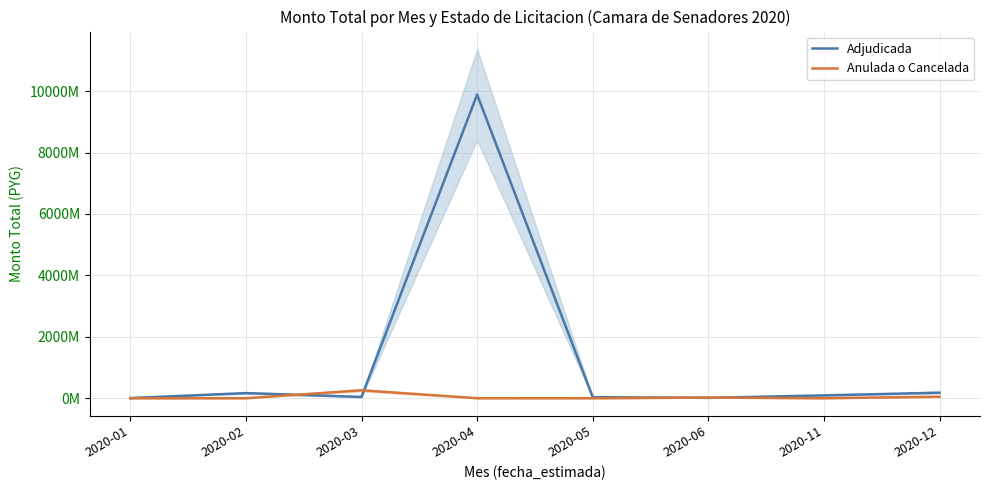

Reading left to right, what are all the values shown in this chart?

Adjudicada: 6360000	168000000	42690446	9888000000	35000000	13099968	93424600	181200000
Anulada o Cancelada: 0	0	259000000	901100	0	21667000	0	50000000